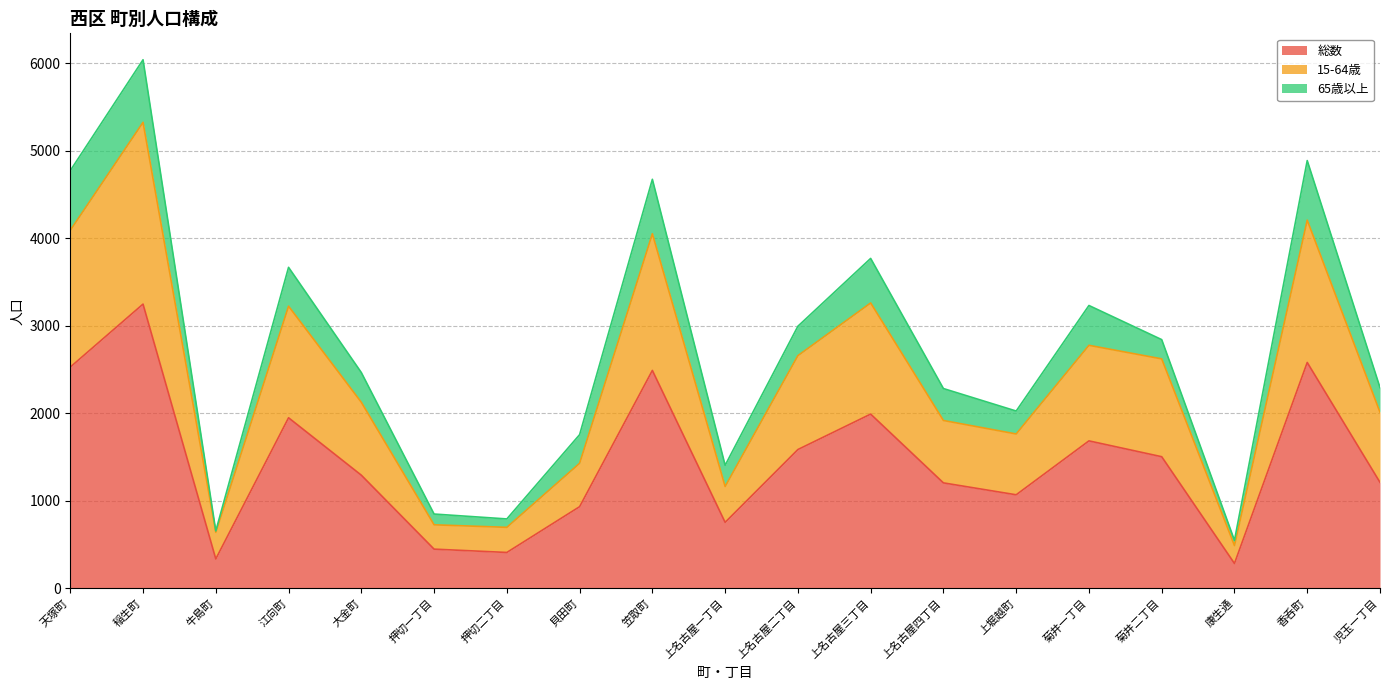

At which label does 15-64歳 reach its peak?

稲生町